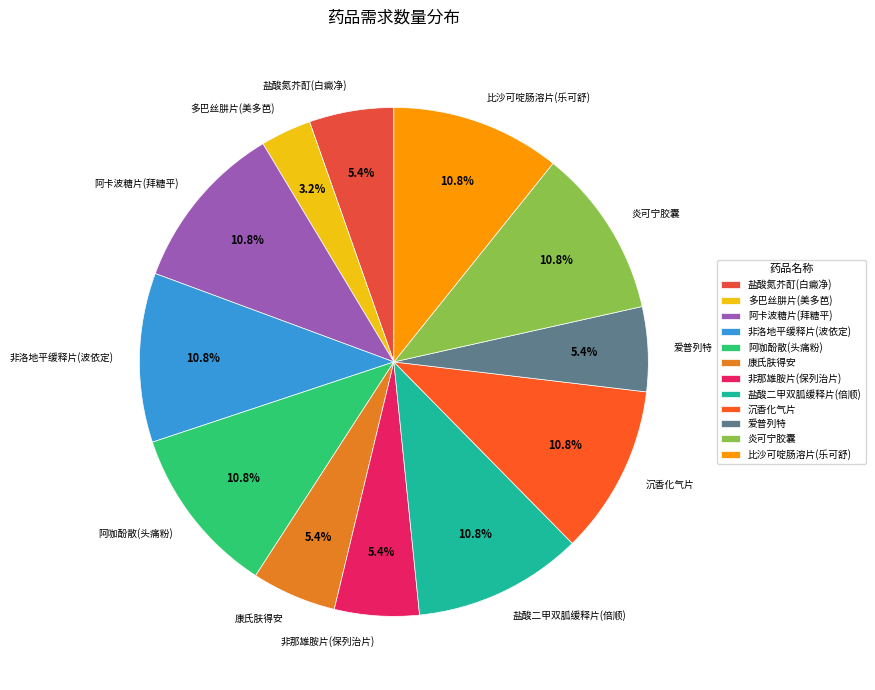

Between 多巴丝肼片(美多芭) and 炎可宁胶囊, which is larger?

炎可宁胶囊